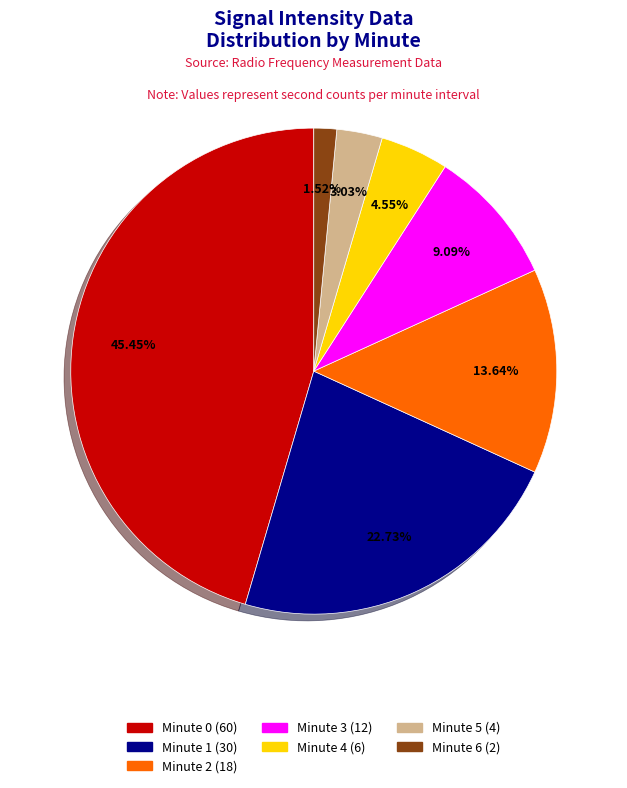

Is there any slice that represents more than half of the pie?

No